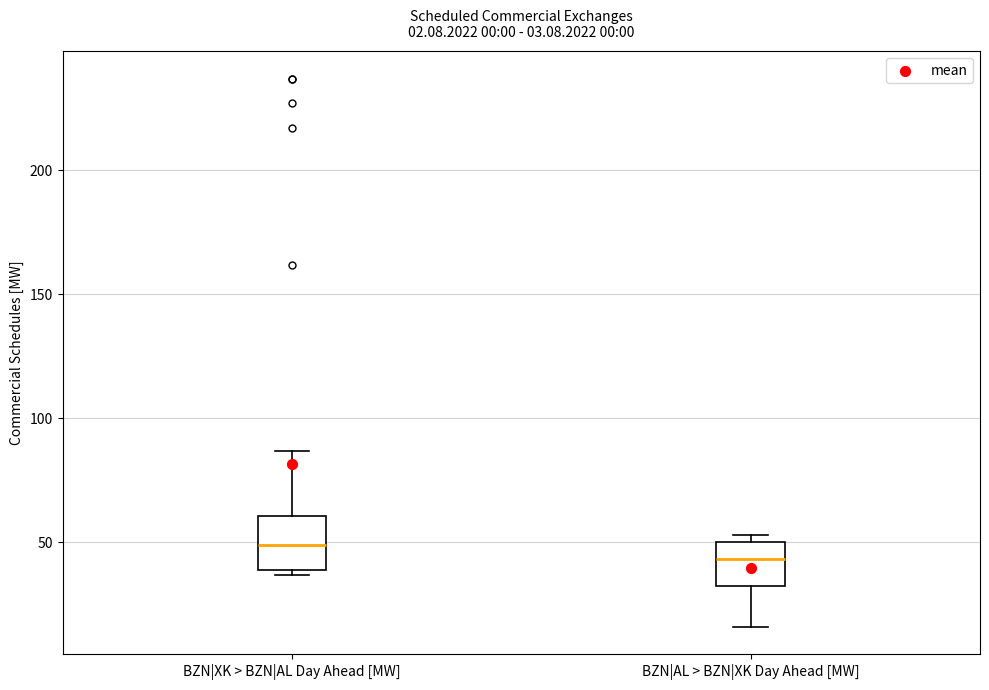

Reading left to right, transcribe this box plot: for each box, give where its median line is, the range the box spans, and where its two whiskers end, as read against the y-axis. The values are not printed on the chart, so give them approximately, as read against the axis.

BZN|XK > BZN|AL Day Ahead [MW]: median 50, box 40 to 60, whiskers 35 to 85
BZN|AL > BZN|XK Day Ahead [MW]: median 45, box 35 to 50, whiskers 15 to 55